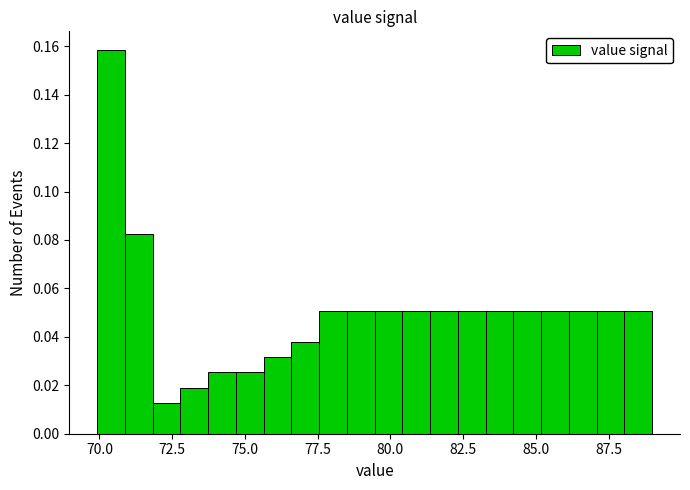

Read against the x-axis, roughly where is the centre of the tallest bar?

70.5